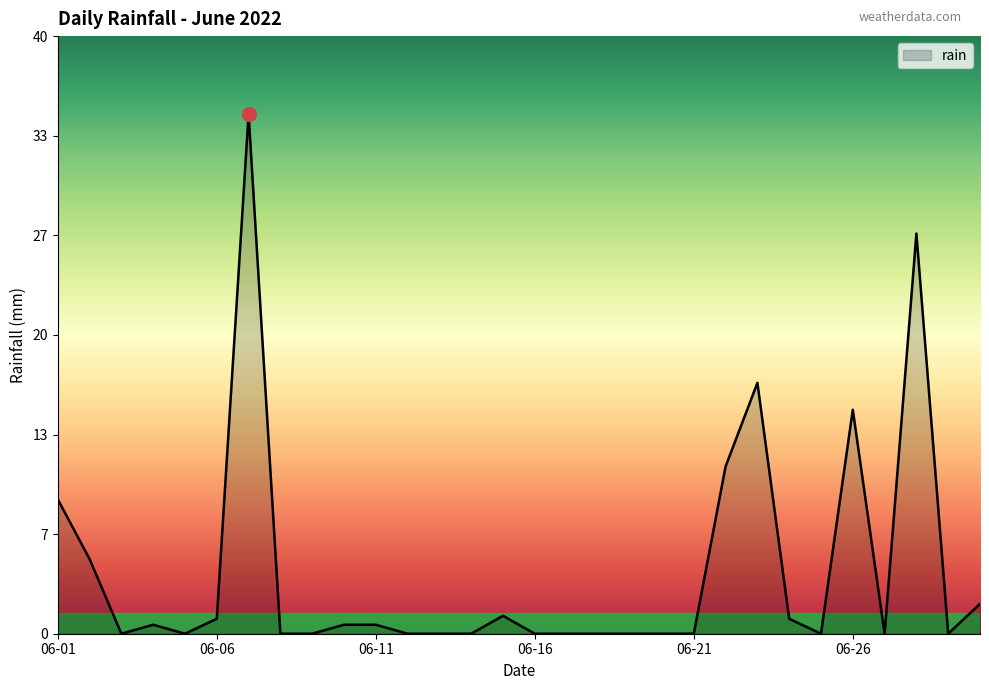

How many lines are shown in the chart?

1